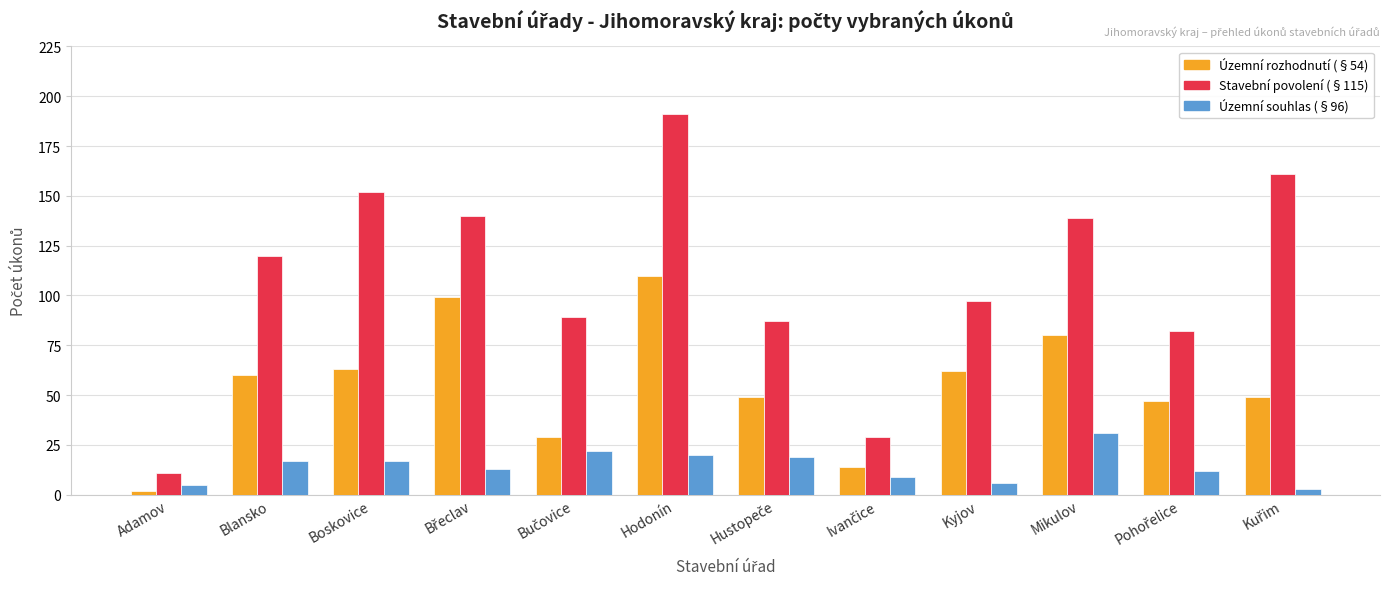

Read the Územní souhlas (§96) value at Hodonín, to the nearest 10.

20